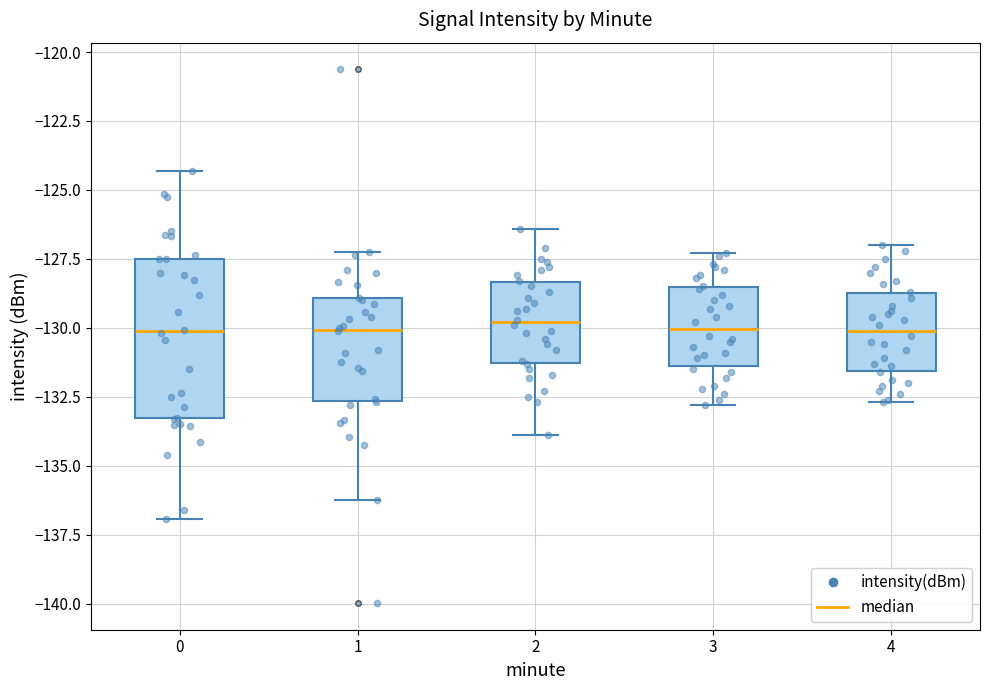

Reading left to right, read every box against the y-axis: the position of its median line, the range the box covers, and the ends of its whiskers. The values are not printed on the chart, so give them approximately, as read against the axis.

0: median -130.0, box -133.5 to -127.5, whiskers -137.0 to -124.5
1: median -130.0, box -132.5 to -129.0, whiskers -136.0 to -127.0
2: median -130.0, box -131.5 to -128.5, whiskers -134.0 to -126.5
3: median -130.0, box -131.5 to -128.5, whiskers -133.0 to -127.5
4: median -130.0, box -131.5 to -128.5, whiskers -132.5 to -127.0